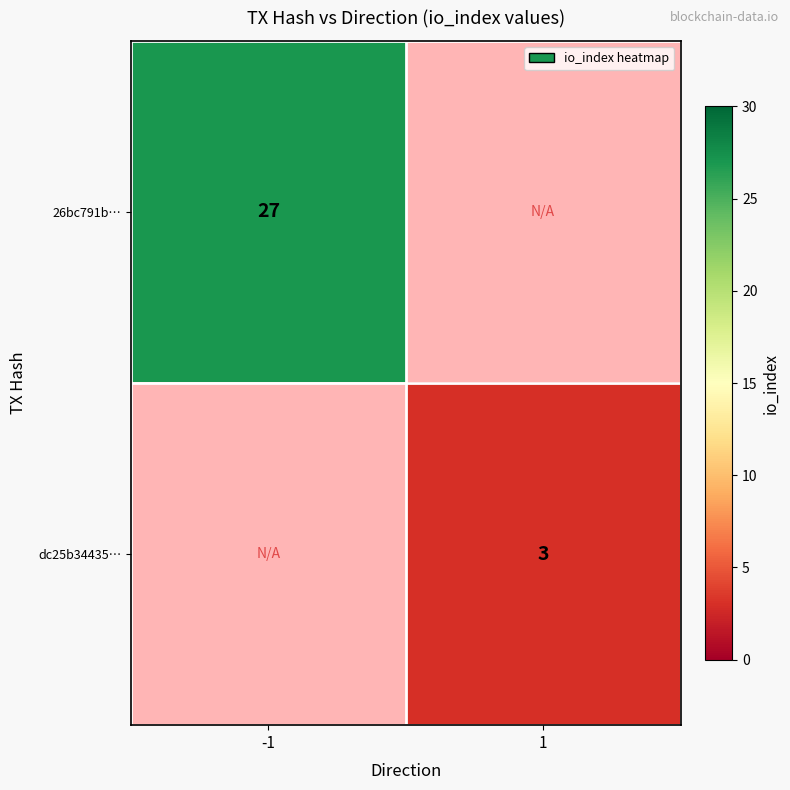

The dc25b34435… series shows 1 at 1. True or false?

False